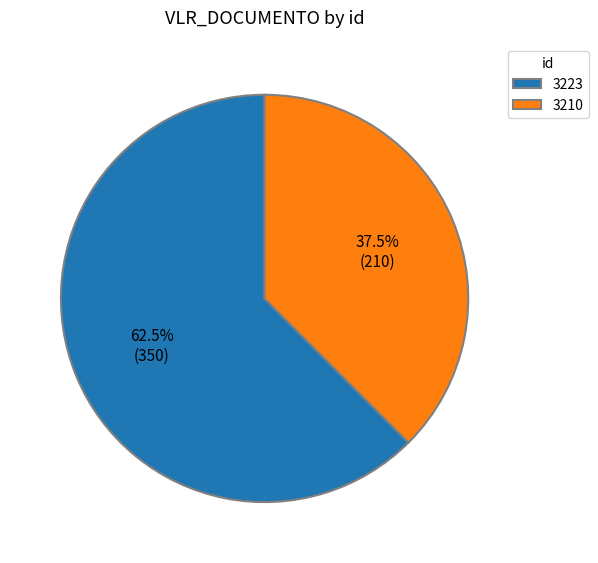

Between 3223 and 3210, which is larger?

3223